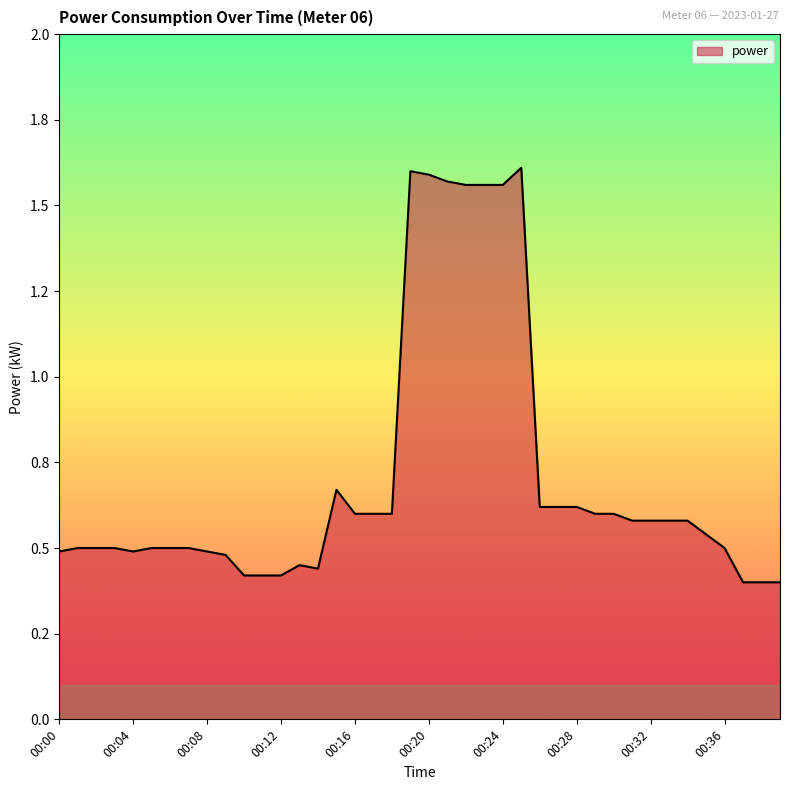

At which category does the chart reach its peak across all series?

00:25